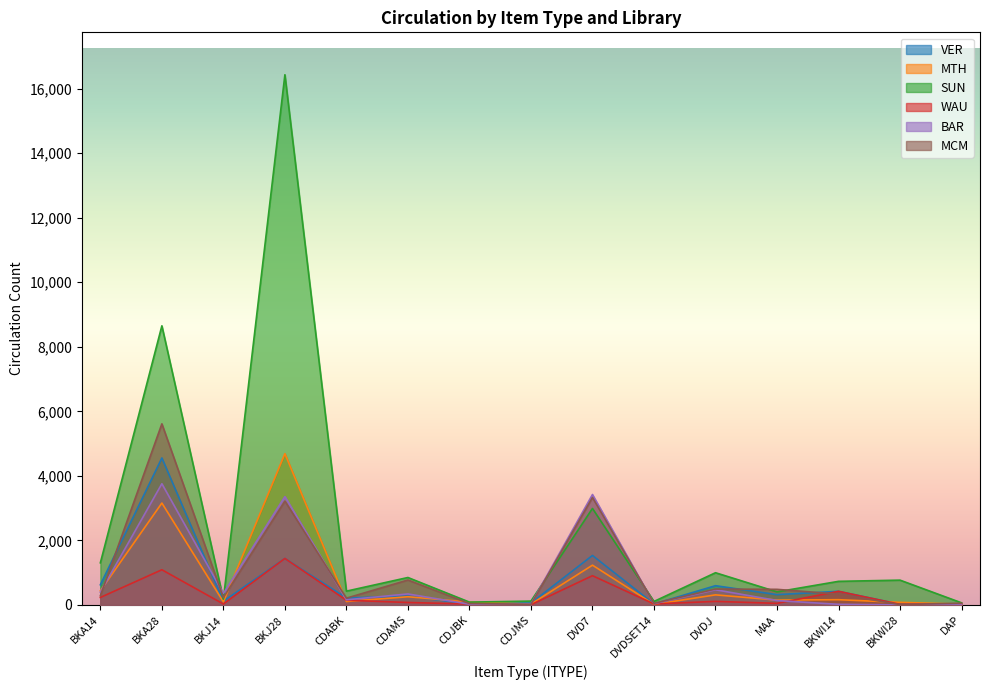

Does the chart have visible grid lines?

No